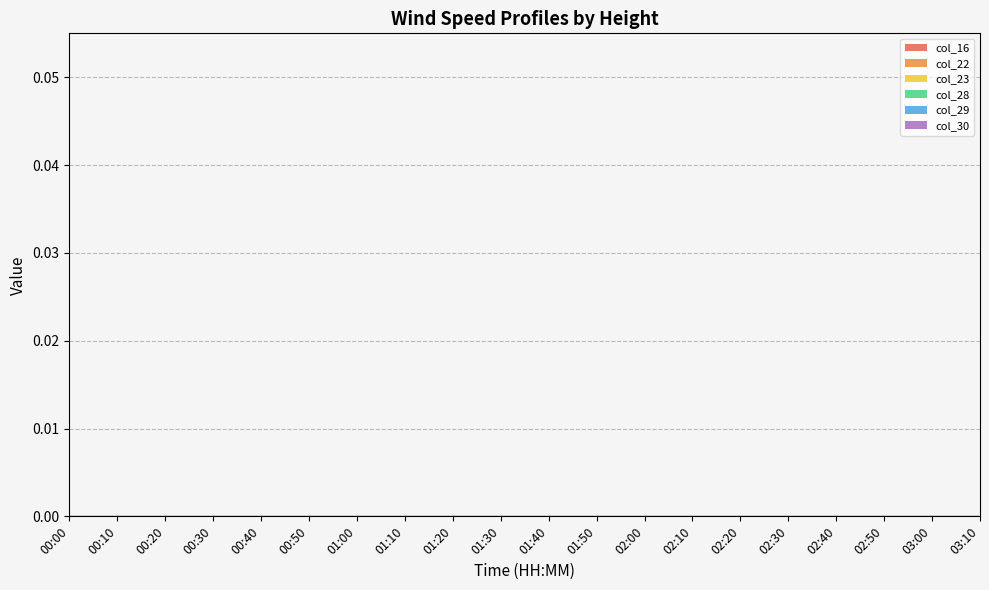

True or false: col_16 and col_30 cross at least once.

False